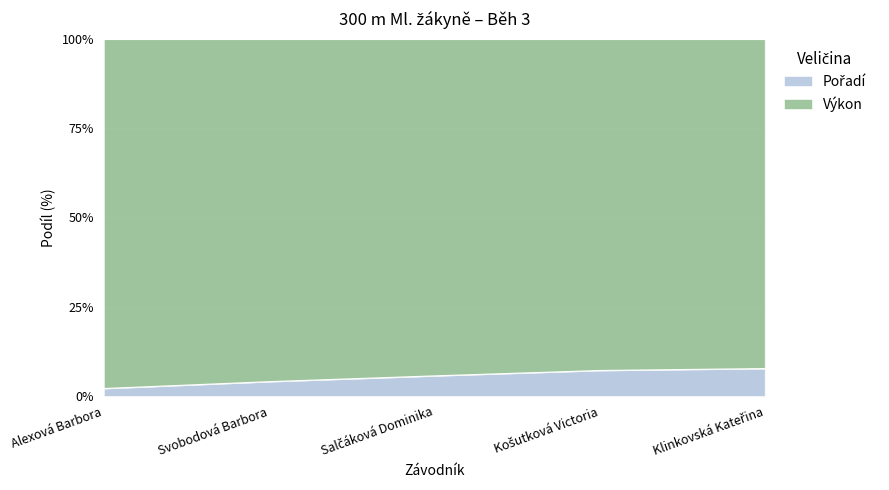

What is the difference between the maximum and minimum values?

5.6